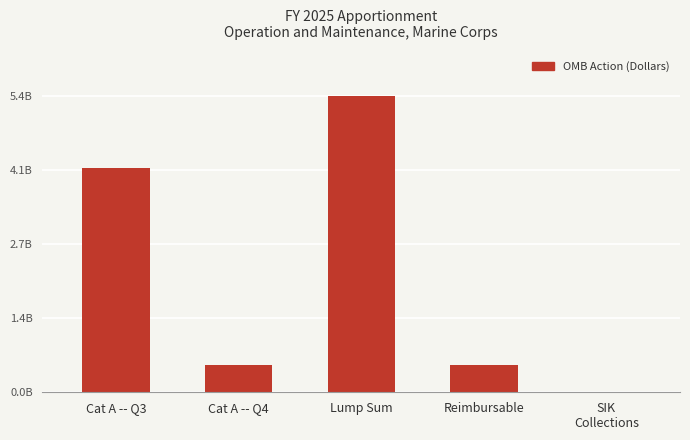

What is the label of the 5th bar from the right?

Cat A -- Q3